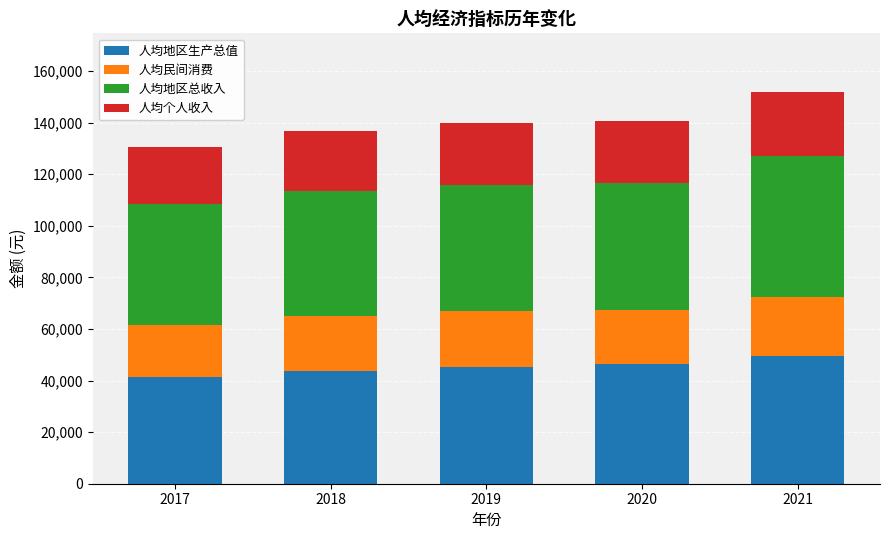

What is the total value across all series at 2021?

151804